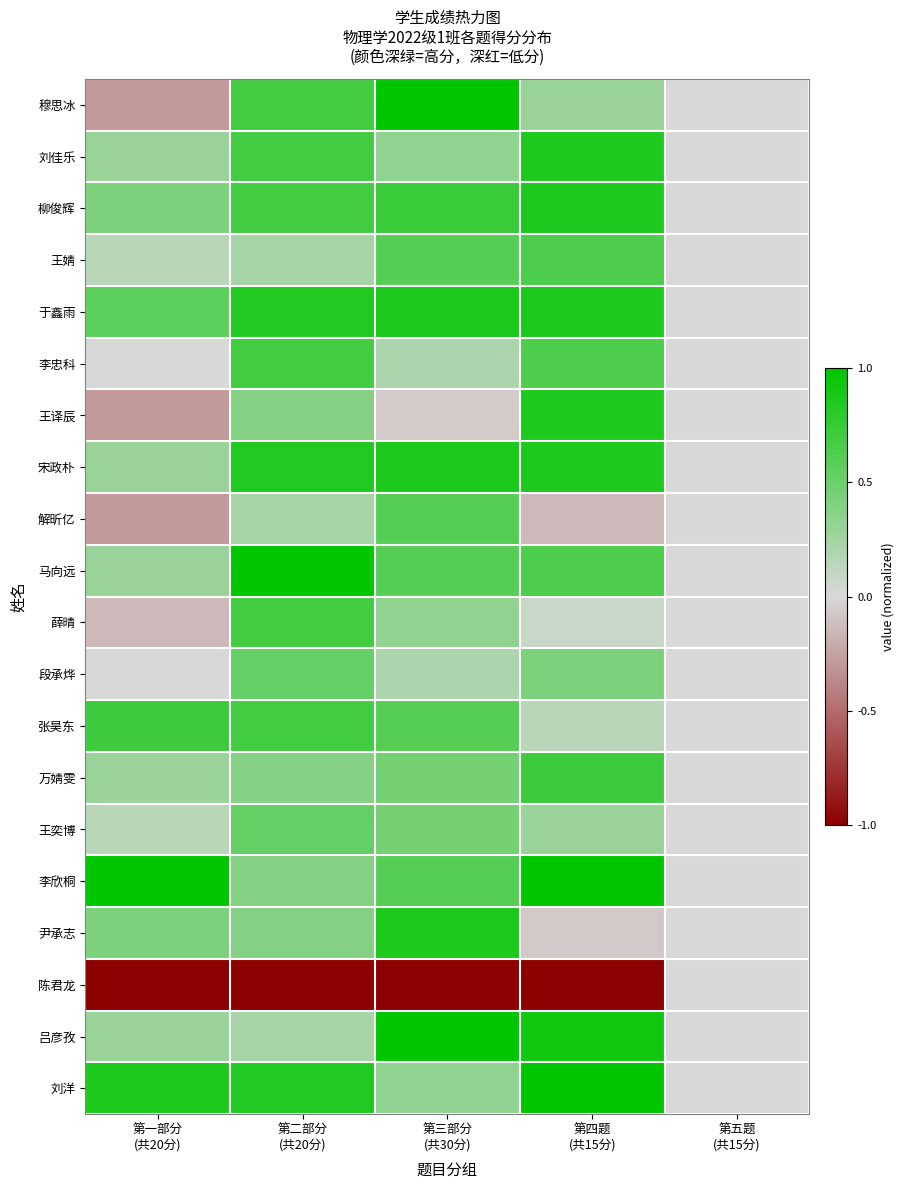

Reading right to left, list all the values displayed in this chart.

穆思冰: 第五题
(共15分)=0.0	第四题
(共15分)=0.3	第三部分
(共30分)=1.0	第二部分
(共20分)=0.7	第一部分
(共20分)=-0.3
刘佳乐: 第五题
(共15分)=0.0	第四题
(共15分)=0.9	第三部分
(共30分)=0.3	第二部分
(共20分)=0.7	第一部分
(共20分)=0.3
柳俊辉: 第五题
(共15分)=0.0	第四题
(共15分)=0.9	第三部分
(共30分)=0.7	第二部分
(共20分)=0.7	第一部分
(共20分)=0.4
王婧: 第五题
(共15分)=0.0	第四题
(共15分)=0.6	第三部分
(共30分)=0.6	第二部分
(共20分)=0.2	第一部分
(共20分)=0.1
于鑫雨: 第五题
(共15分)=0.0	第四题
(共15分)=0.9	第三部分
(共30分)=0.9	第二部分
(共20分)=0.8	第一部分
(共20分)=0.6
李忠科: 第五题
(共15分)=0.0	第四题
(共15分)=0.6	第三部分
(共30分)=0.2	第二部分
(共20分)=0.7	第一部分
(共20分)=0.0
王译辰: 第五题
(共15分)=0.0	第四题
(共15分)=0.9	第三部分
(共30分)=-0.1	第二部分
(共20分)=0.4	第一部分
(共20分)=-0.3
宋政朴: 第五题
(共15分)=0.0	第四题
(共15分)=0.9	第三部分
(共30分)=0.9	第二部分
(共20分)=0.8	第一部分
(共20分)=0.3
解昕亿: 第五题
(共15分)=0.0	第四题
(共15分)=-0.1	第三部分
(共30分)=0.6	第二部分
(共20分)=0.2	第一部分
(共20分)=-0.3
马向远: 第五题
(共15分)=0.0	第四题
(共15分)=0.6	第三部分
(共30分)=0.6	第二部分
(共20分)=1.0	第一部分
(共20分)=0.3
薛晴: 第五题
(共15分)=0.0	第四题
(共15分)=0.1	第三部分
(共30分)=0.3	第二部分
(共20分)=0.7	第一部分
(共20分)=-0.1
段承烨: 第五题
(共15分)=0.0	第四题
(共15分)=0.4	第三部分
(共30分)=0.2	第二部分
(共20分)=0.5	第一部分
(共20分)=0.0
张昊东: 第五题
(共15分)=0.0	第四题
(共15分)=0.1	第三部分
(共30分)=0.6	第二部分
(共20分)=0.7	第一部分
(共20分)=0.7
万婧雯: 第五题
(共15分)=0.0	第四题
(共15分)=0.7	第三部分
(共30分)=0.5	第二部分
(共20分)=0.4	第一部分
(共20分)=0.3
王奕博: 第五题
(共15分)=0.0	第四题
(共15分)=0.3	第三部分
(共30分)=0.5	第二部分
(共20分)=0.5	第一部分
(共20分)=0.1
李欣桐: 第五题
(共15分)=0.0	第四题
(共15分)=1.0	第三部分
(共30分)=0.6	第二部分
(共20分)=0.4	第一部分
(共20分)=1.0
尹承志: 第五题
(共15分)=0.0	第四题
(共15分)=-0.1	第三部分
(共30分)=0.9	第二部分
(共20分)=0.4	第一部分
(共20分)=0.4
陈君龙: 第五题
(共15分)=0.0	第四题
(共15分)=-1.0	第三部分
(共30分)=-1.0	第二部分
(共20分)=-1.0	第一部分
(共20分)=-1.0
吕彦孜: 第五题
(共15分)=0.0	第四题
(共15分)=0.9	第三部分
(共30分)=1.0	第二部分
(共20分)=0.2	第一部分
(共20分)=0.3
刘洋: 第五题
(共15分)=0.0	第四题
(共15分)=1.0	第三部分
(共30分)=0.3	第二部分
(共20分)=0.8	第一部分
(共20分)=0.9